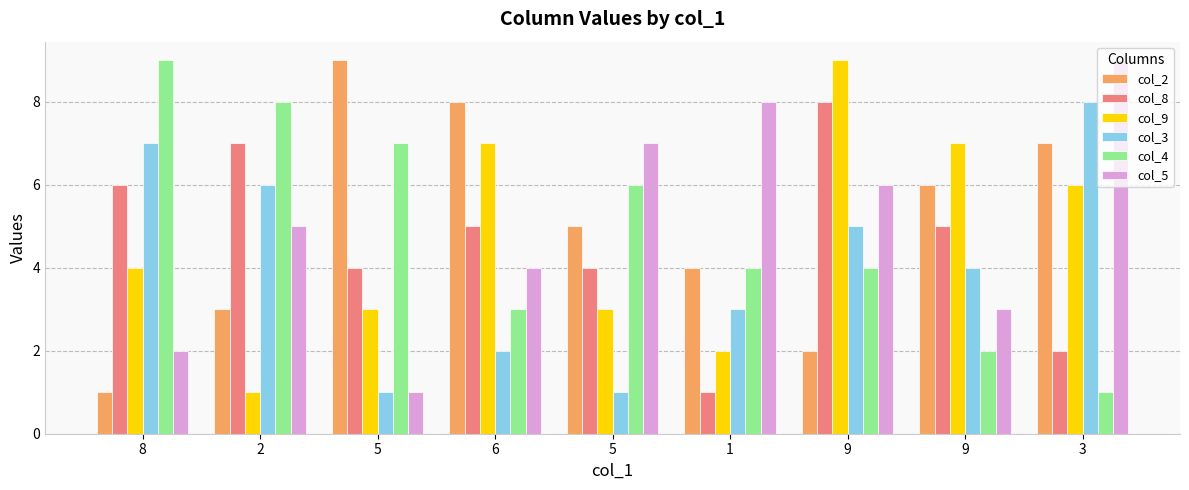

What is the label of the 6th bar from the left?

1